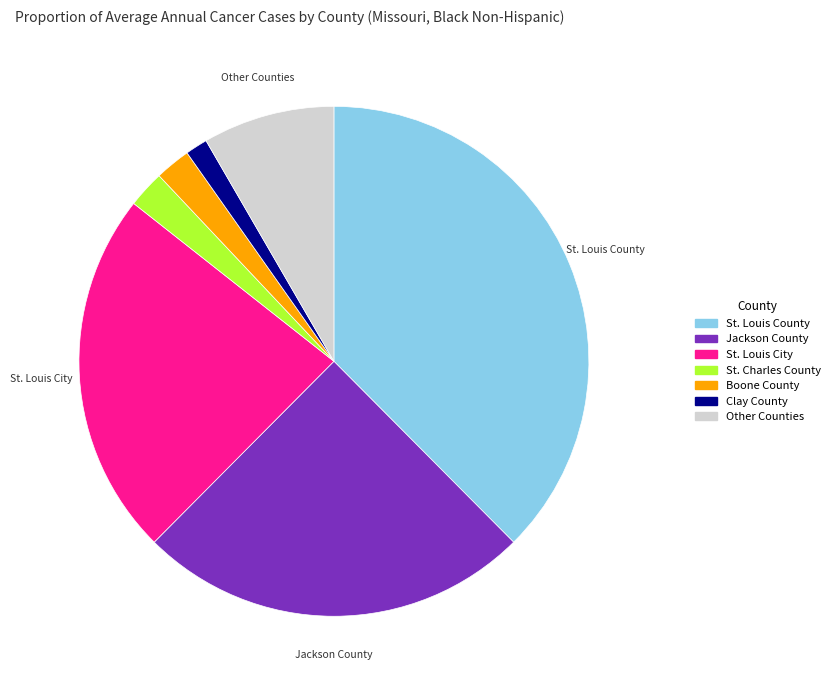

Does any single category account for the majority?

No